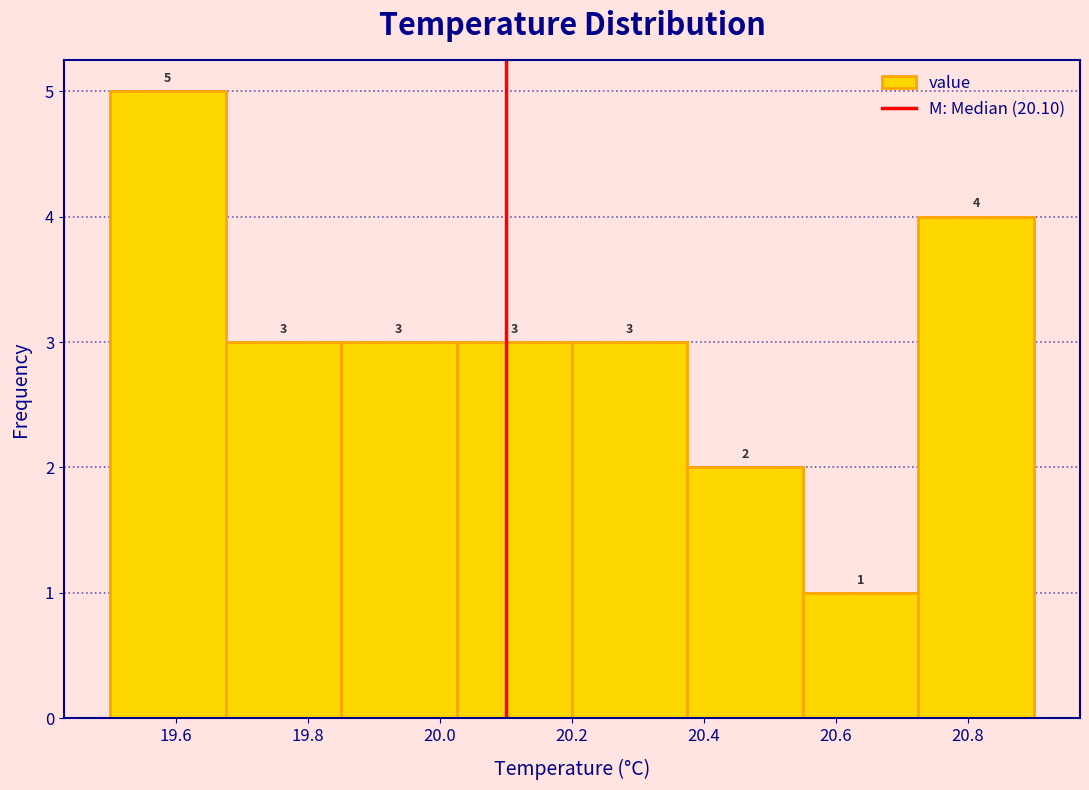

Reading left to right, transcribe this chart: for each bar, give the range it covers on the x-axis and its height. The bar edges are not printed on the chart, so give them approximately, as read against the axis.

19.500 to 19.675: 5
19.675 to 19.850: 3
19.850 to 20.025: 3
20.025 to 20.200: 3
20.200 to 20.375: 3
20.375 to 20.550: 2
20.550 to 20.725: 1
20.725 to 20.900: 4